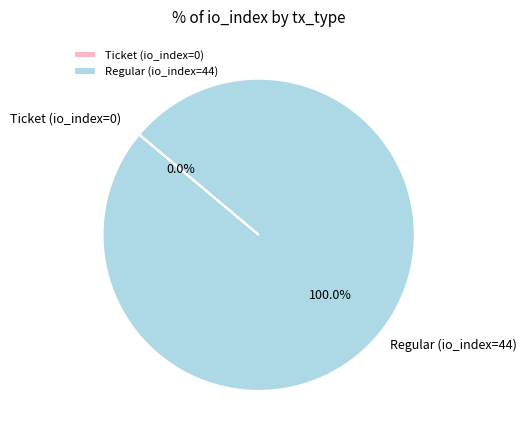

Between Ticket (io_index=0) and Regular (io_index=44), which is larger?

Regular (io_index=44)